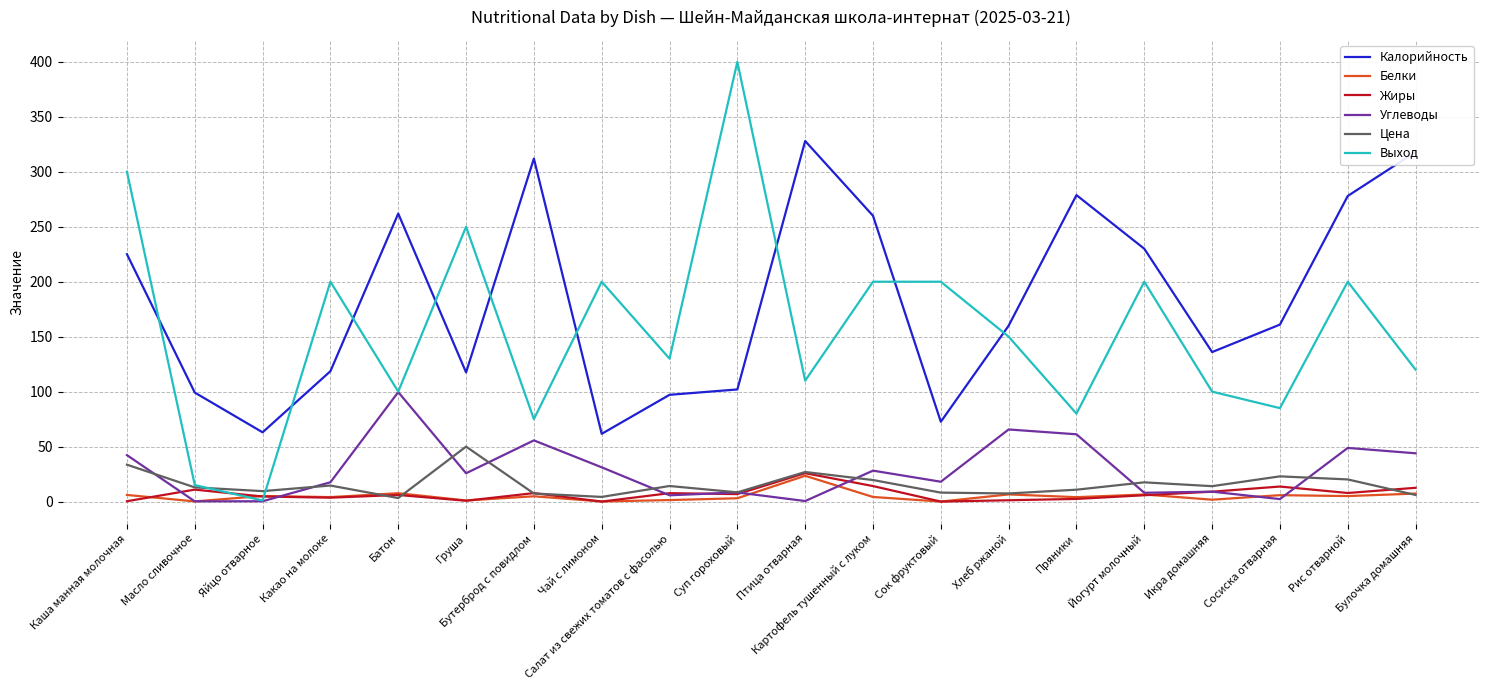

Between Чай с лимоном and Пряники, which series saw the biggest shift?

Калорийность